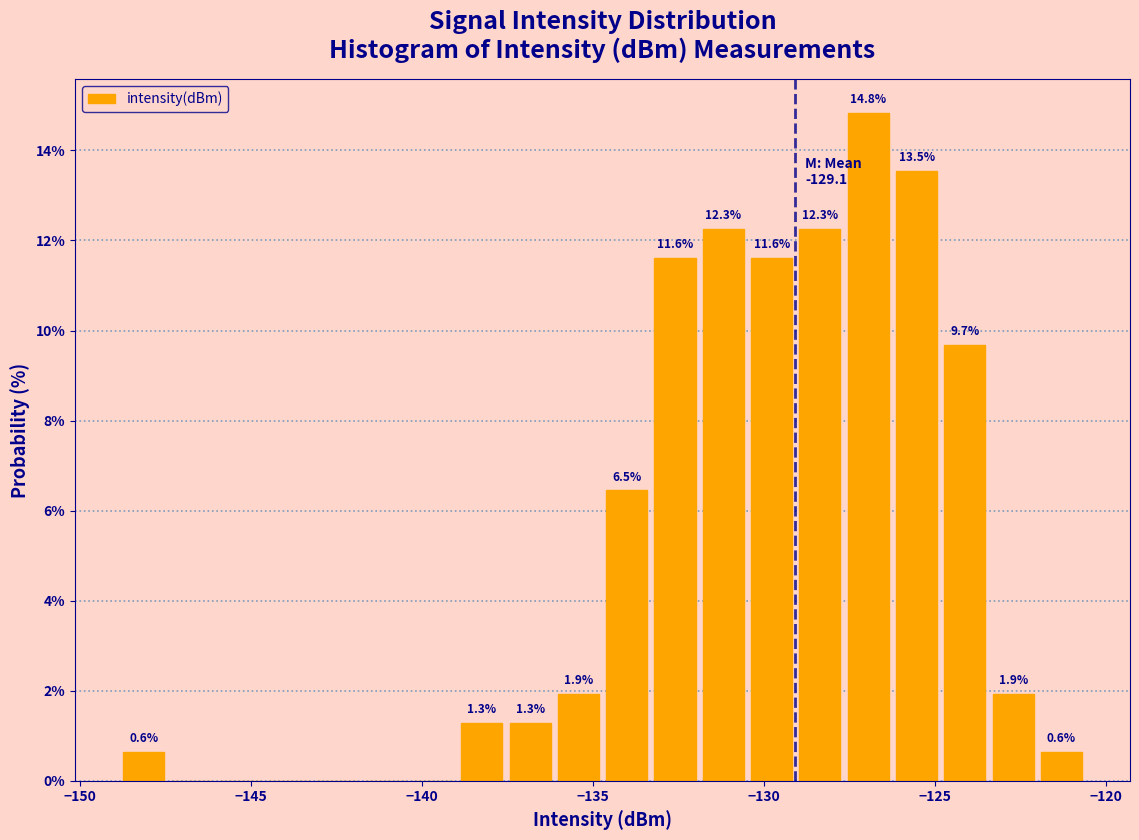

Around what value on the x-axis is the tallest bar? Give the approximate position of its centre, as read against the axis.

-127.0